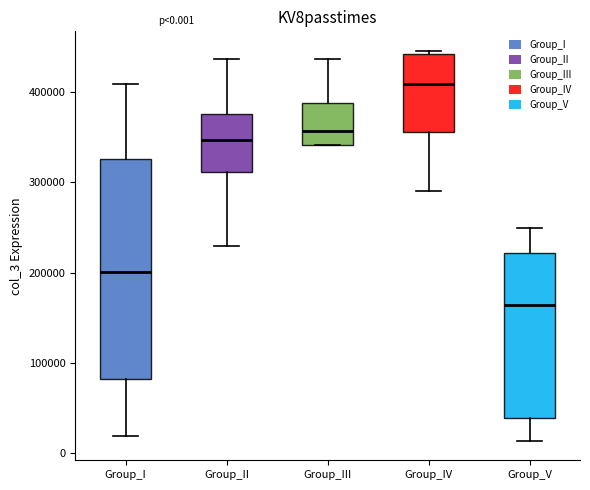

Which box is the tallest, from its lower edge to its upper edge?

Group_I